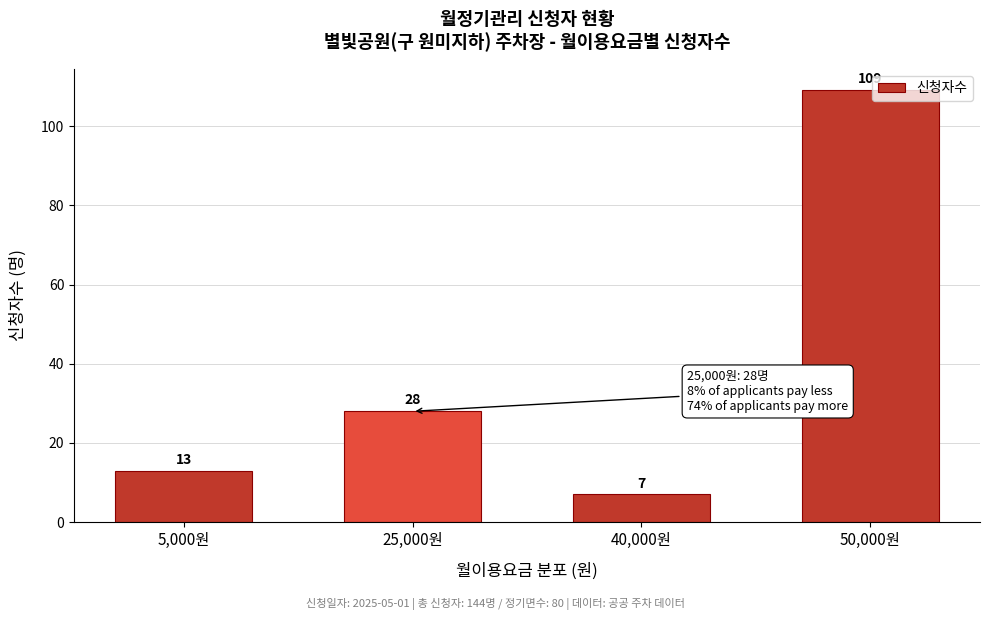

Reading left to right, what are all the values shown in this chart?

5,000원=13	25,000원=28	40,000원=7	50,000원=109